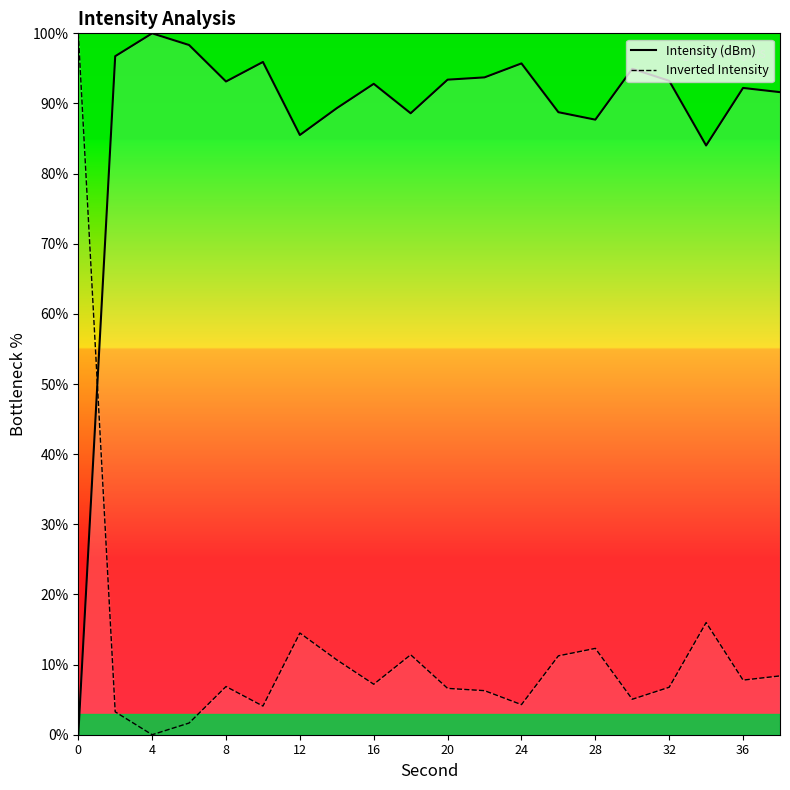

After their last crossing, which series has the higher values: Intensity (dBm) or Inverted Intensity?

Intensity (dBm)